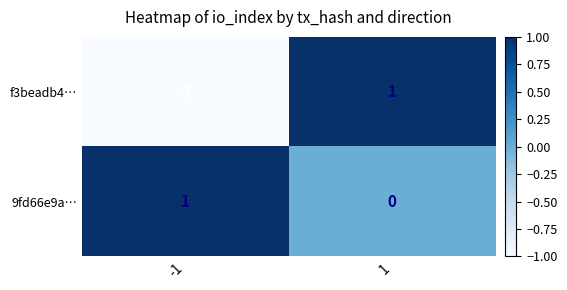

List the labels in order of f3beadb4… value, smallest first.

-1, 1